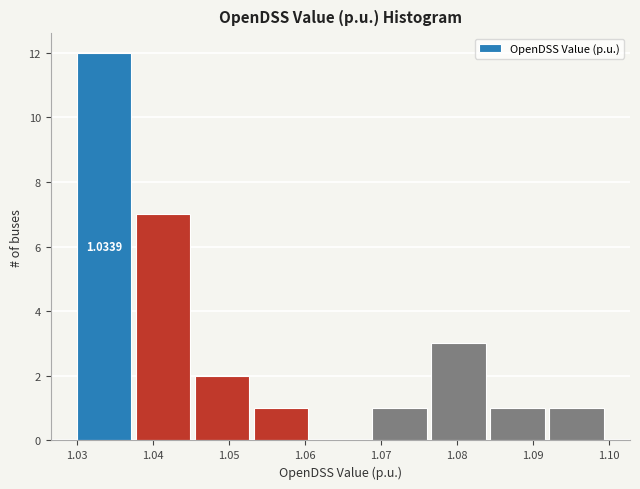

Which range on the x-axis has the tallest bar?

1.030 to 1.038